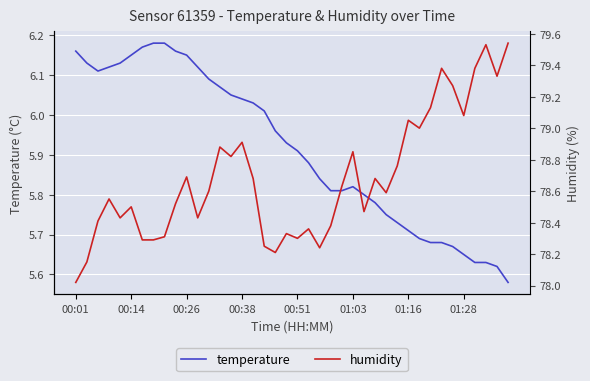

True or false: temperature has more than 0 points higher than both neighbors.

True